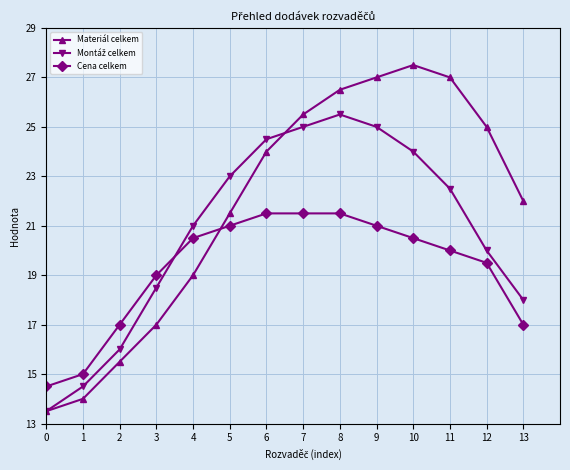

True or false: Materiál celkem and Cena celkem intersect in this chart.

True